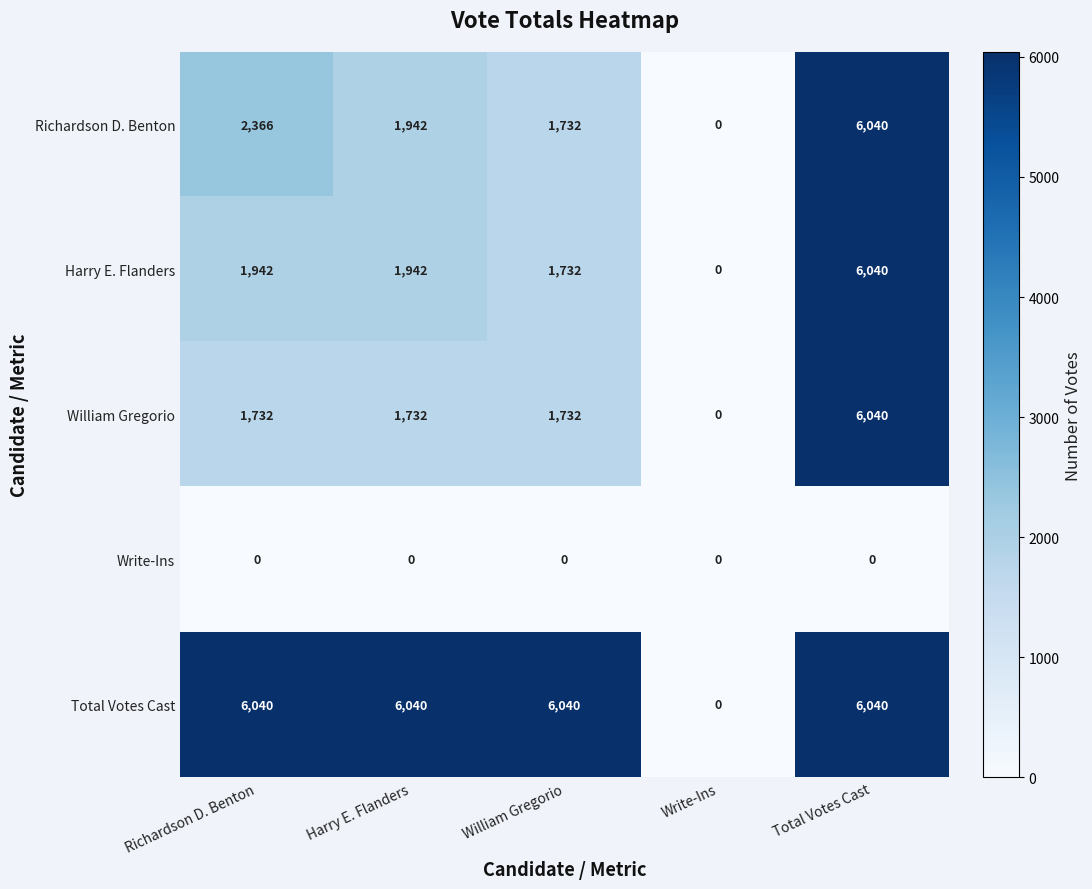

Where is Richardson D. Benton nearest to the value 3020?

Richardson D. Benton